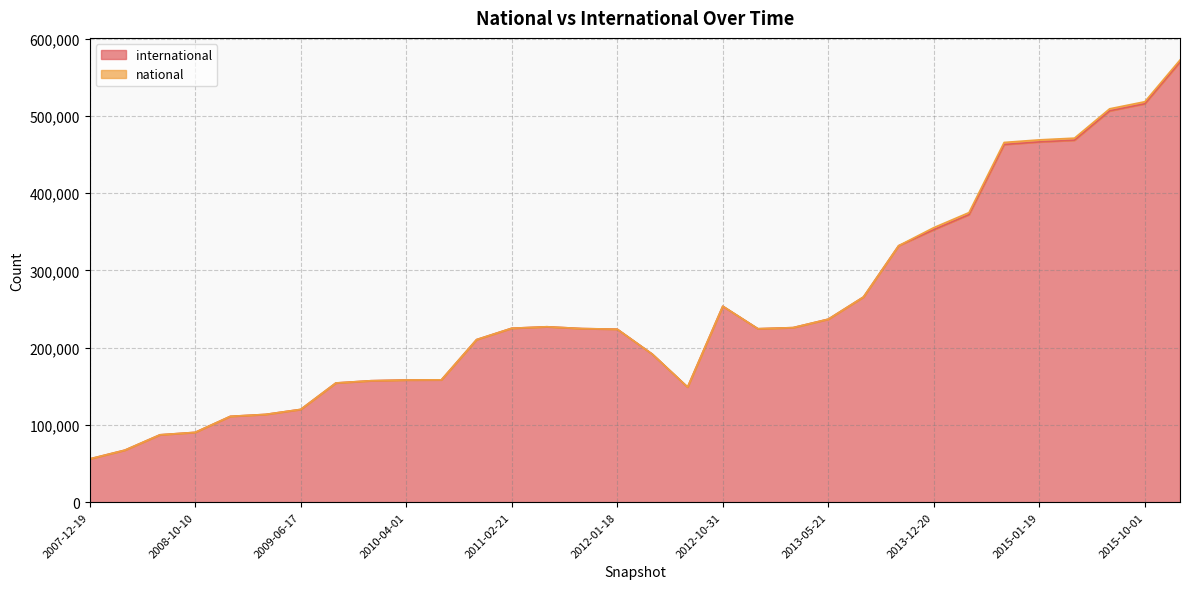

At how many categories does at least one series exceed 530462?

1